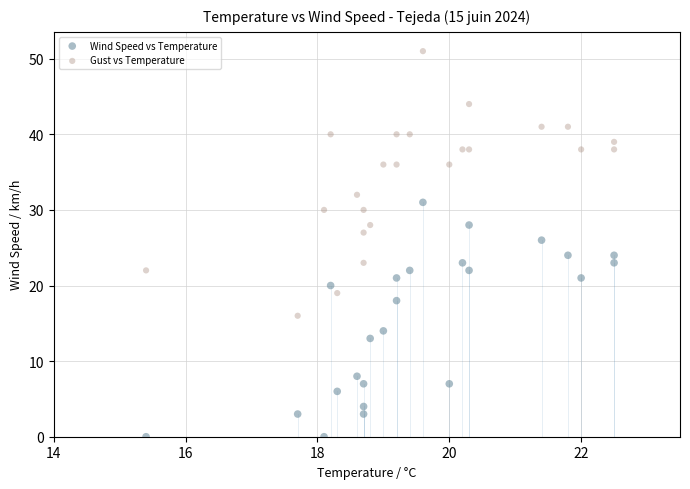

Across all data points, what is the range of Y values (max minus min)?

51